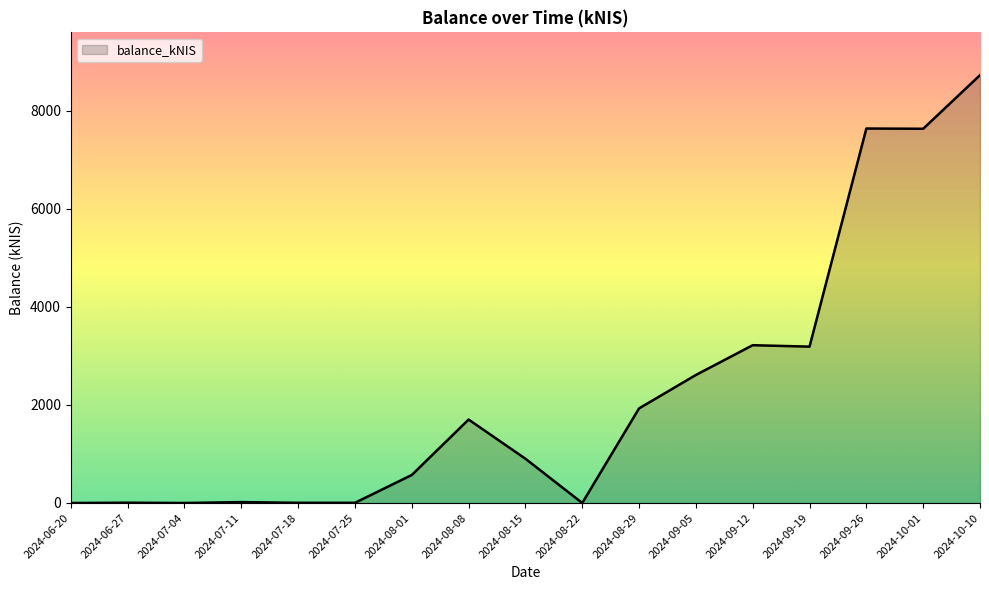

What is the change in value from 2024-06-20 to 2024-08-01?

+571.4